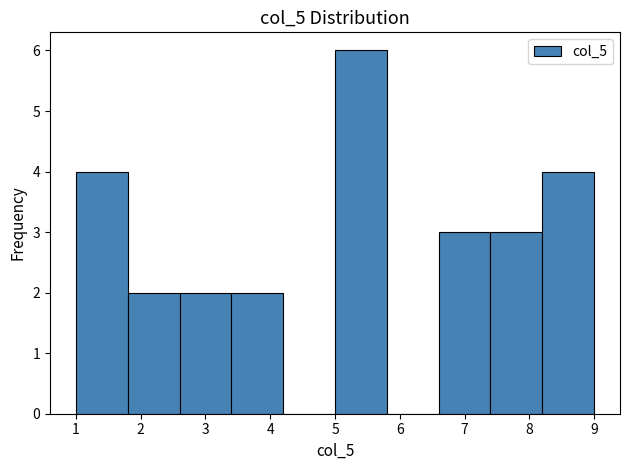

Reading left to right, list every bar in this chart as the range it spans on the x-axis followed by its height. The values are not printed on the chart, so give them approximately, as read against the axis.

1.0 to 1.8: 4
1.8 to 2.6: 2
2.6 to 3.4: 2
3.4 to 4.2: 2
4.2 to 5.0: 0
5.0 to 5.8: 6
5.8 to 6.6: 0
6.6 to 7.4: 3
7.4 to 8.2: 3
8.2 to 9.0: 4